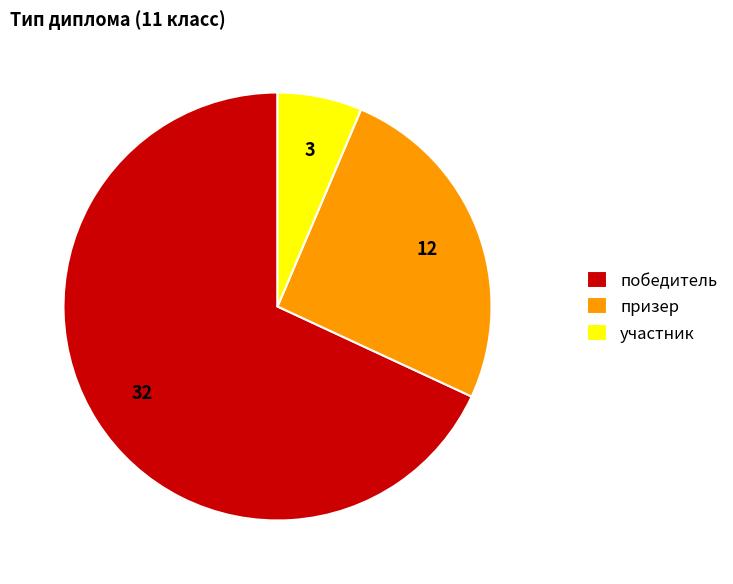

Which has a higher value, призер or участник?

призер